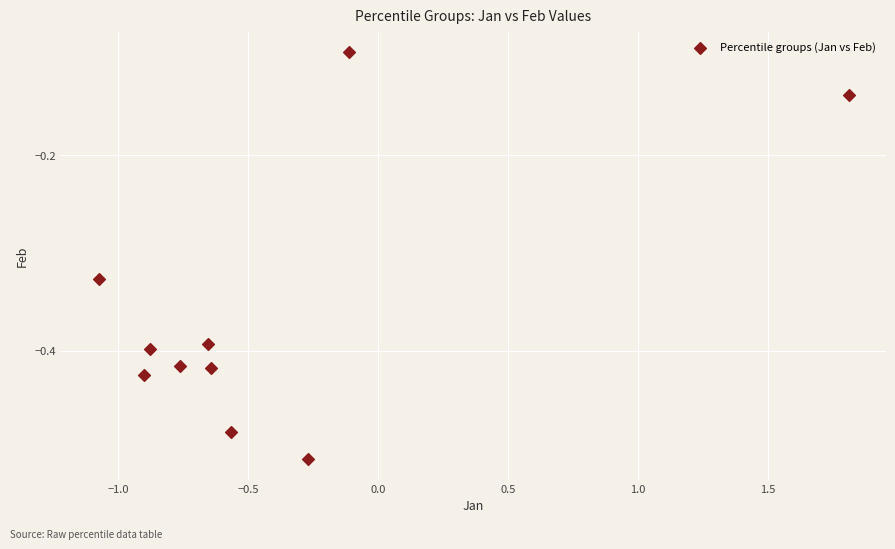

What is the range of Y values (max minus min)?

0.4